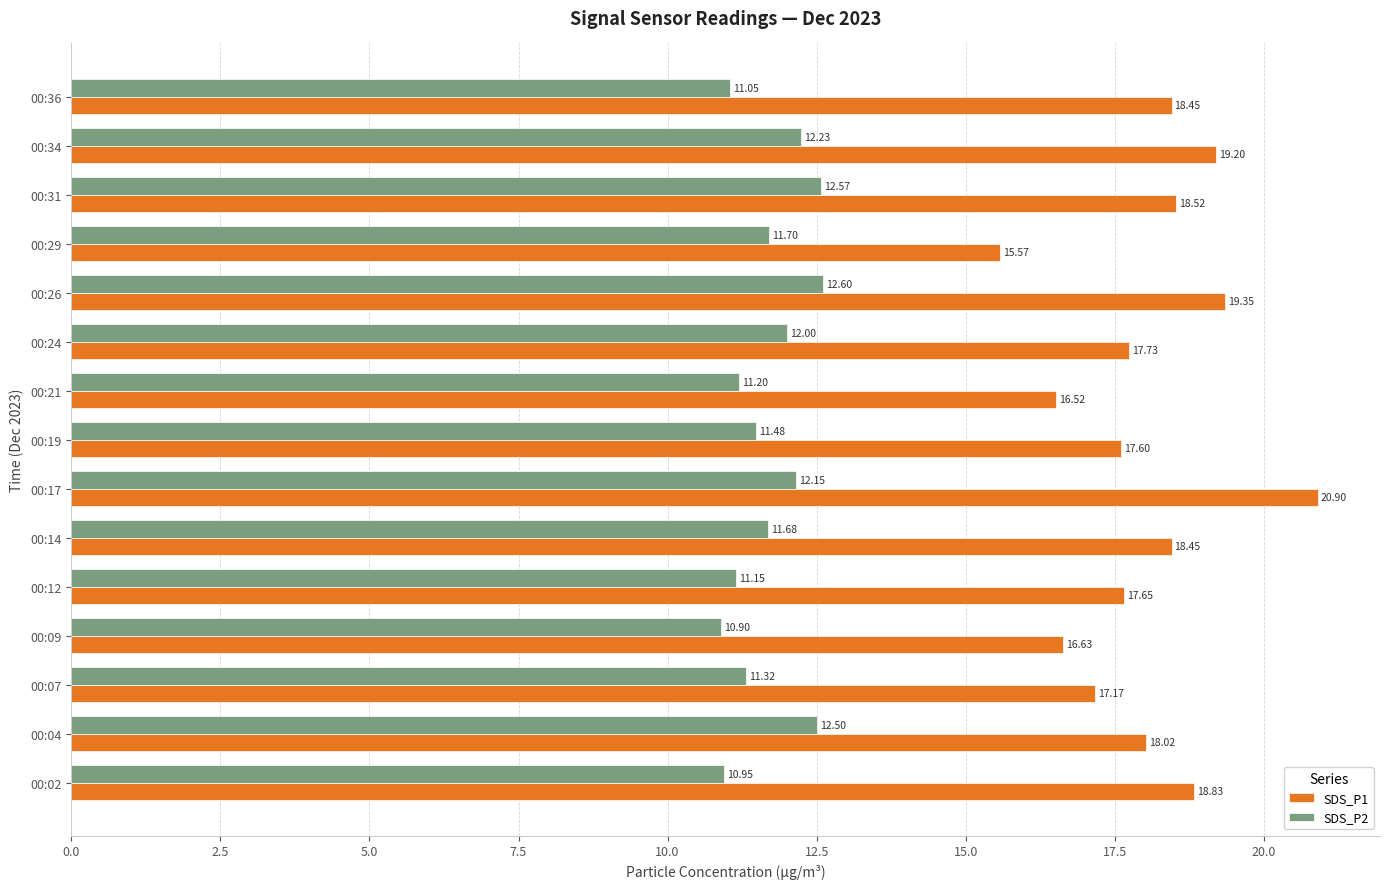

List the series in order of their overall mean, highest first.

SDS_P1, SDS_P2